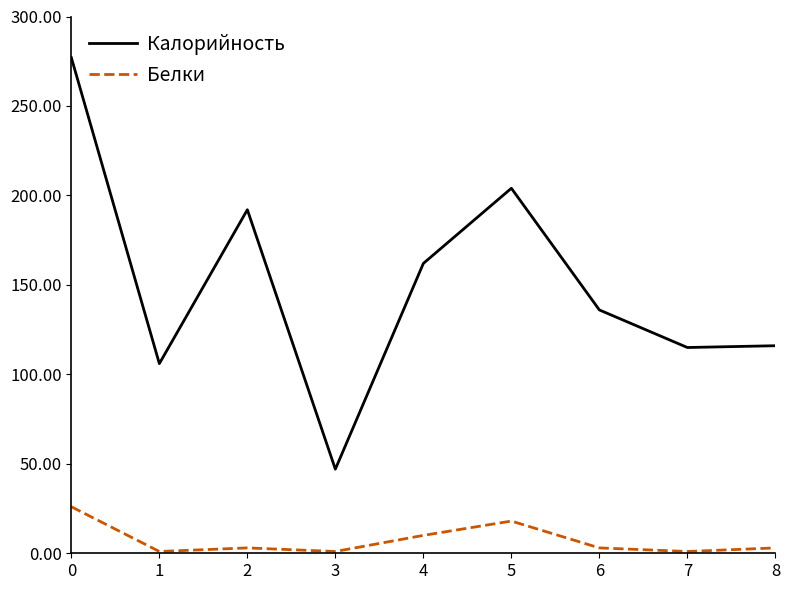

Does the chart display data point markers on the line(s)?

No